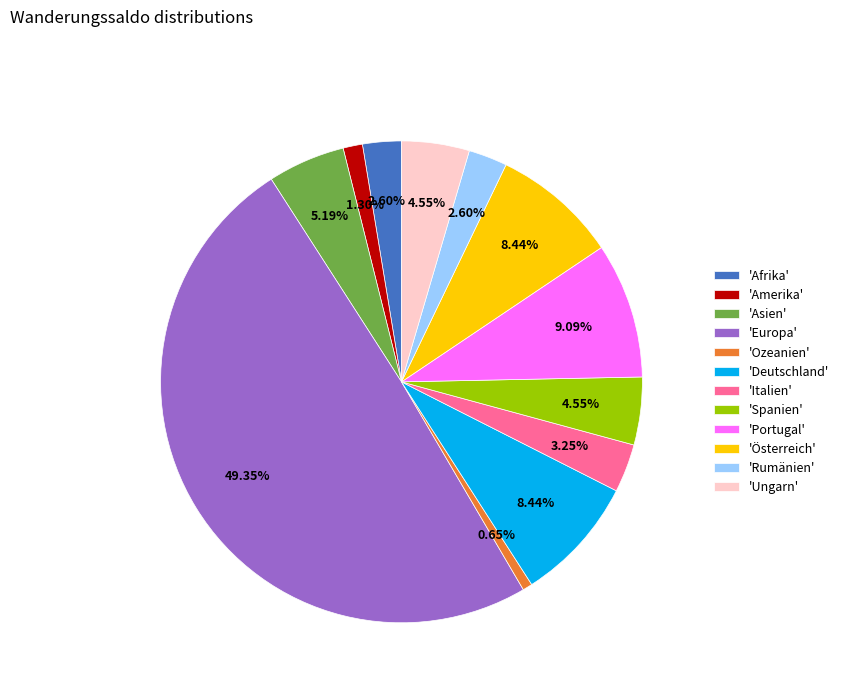

Which has a higher value, 'Asien' or 'Ungarn'?

'Asien'